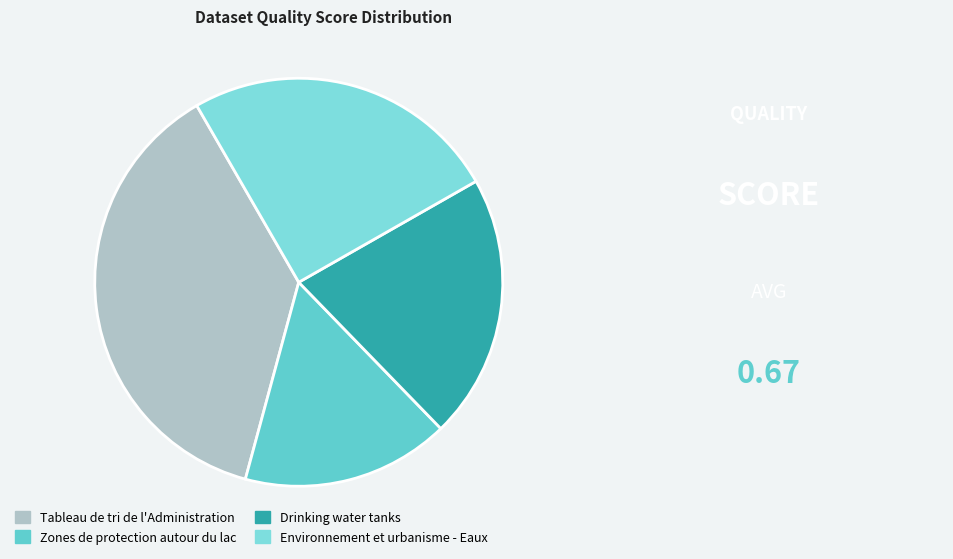

Is there any slice that represents more than half of the pie?

No